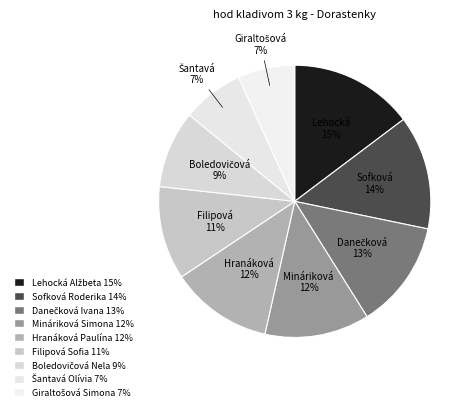

The Boledovičová Nela slice represents 9% of the pie. True or false?

True